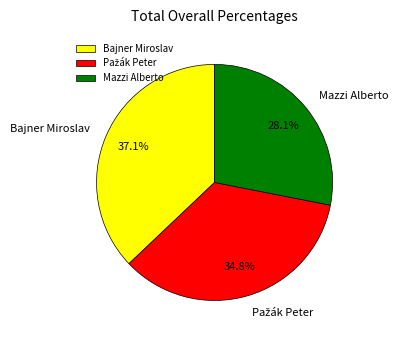

The Bajner Miroslav slice represents 51% of the pie. True or false?

False